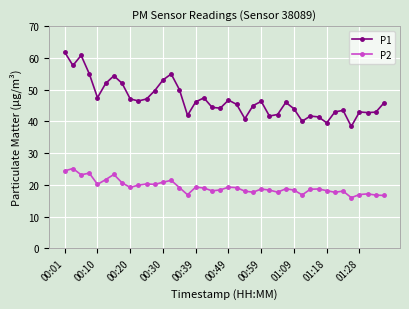

True or false: P2 and P1 intersect in this chart.

False